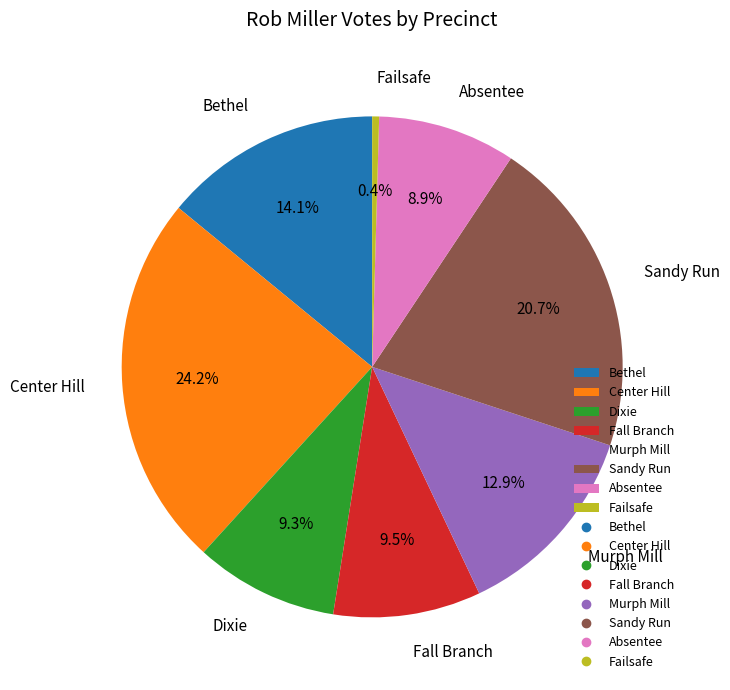

How many slices are in this pie chart?

8